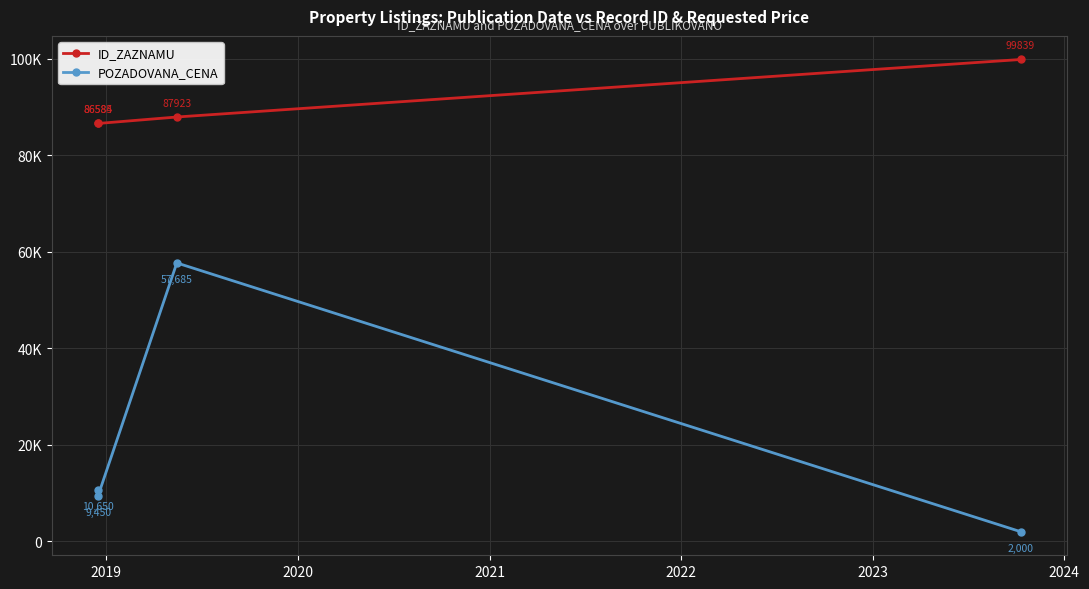

How many values in the ID_ZAZNAMU series exceed 87923?

1